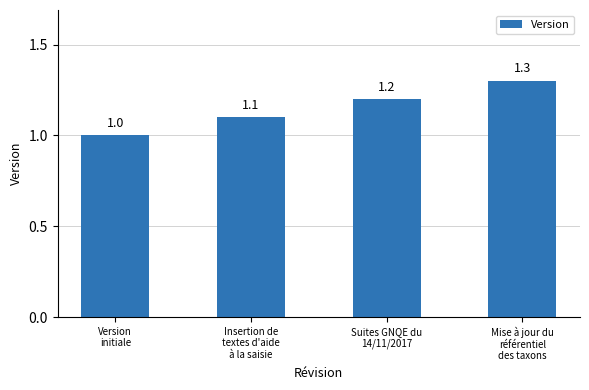

How many categories are shown in the chart?

4